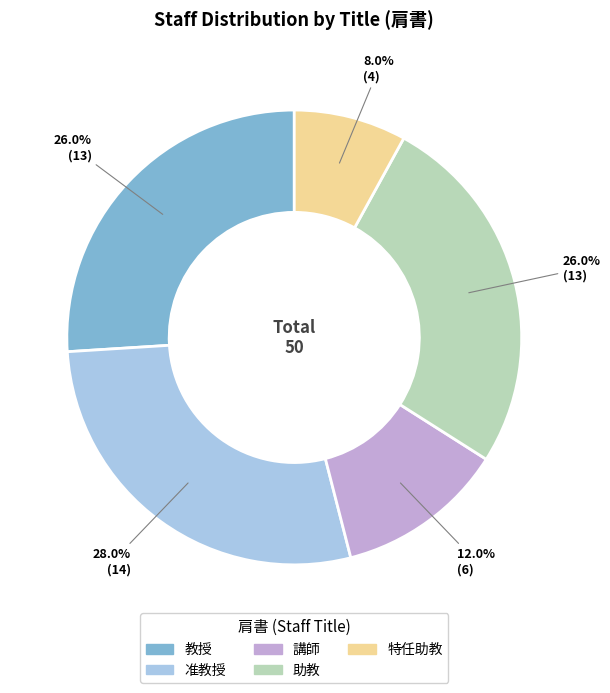

Count the number of slices in the pie.

5